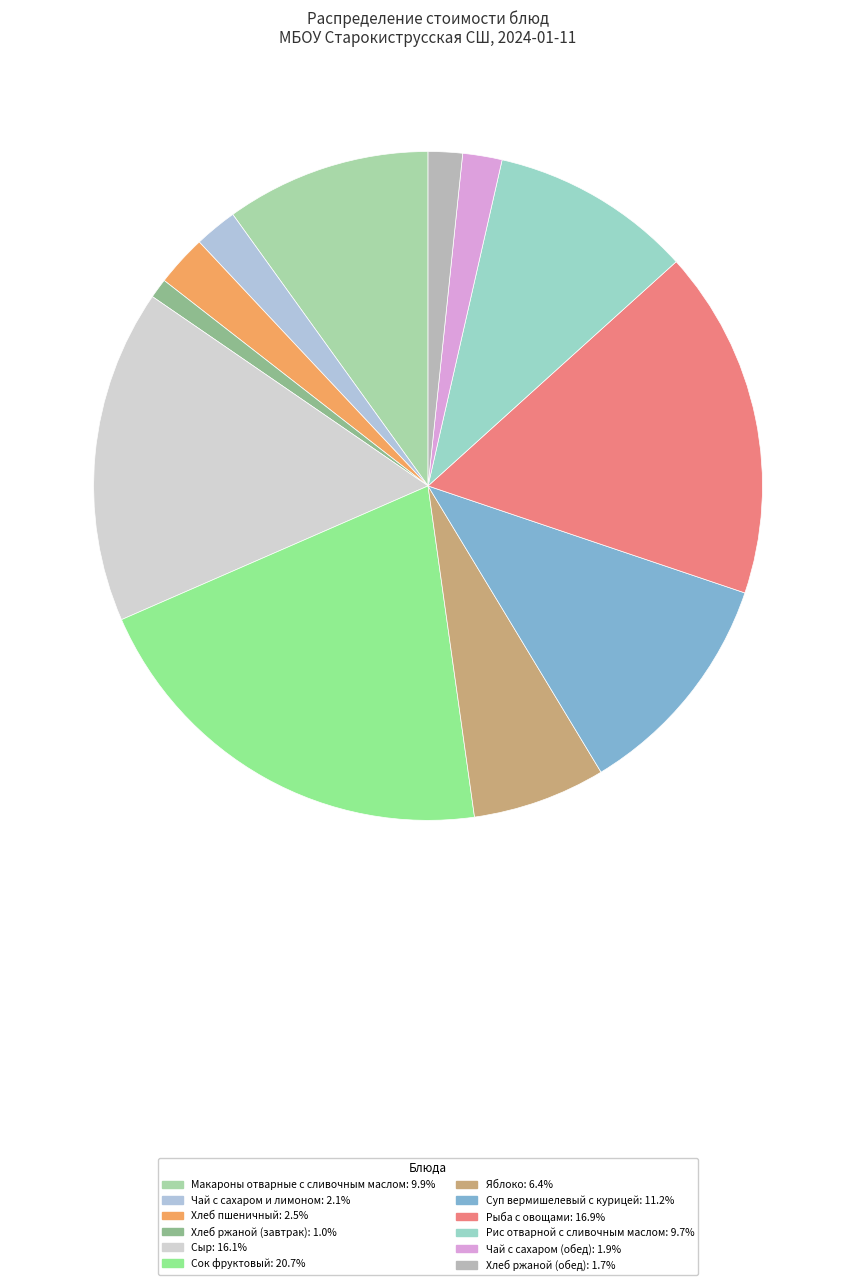

What percentage is the Рис отварной с сливочным маслом slice, to the nearest percent?

10%